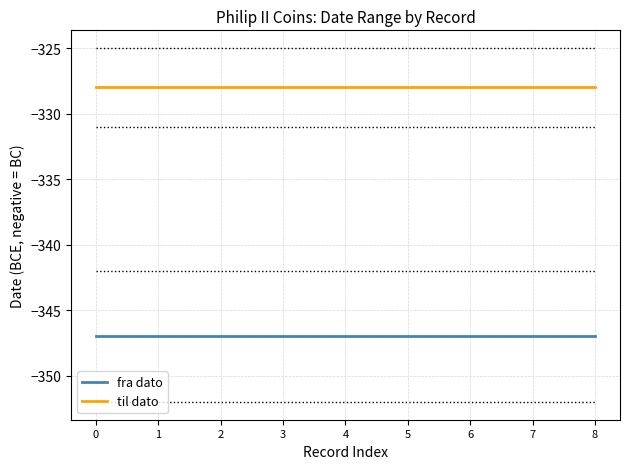

Is the value of fra dato at 3 greater than the value of til dato at 0?

No